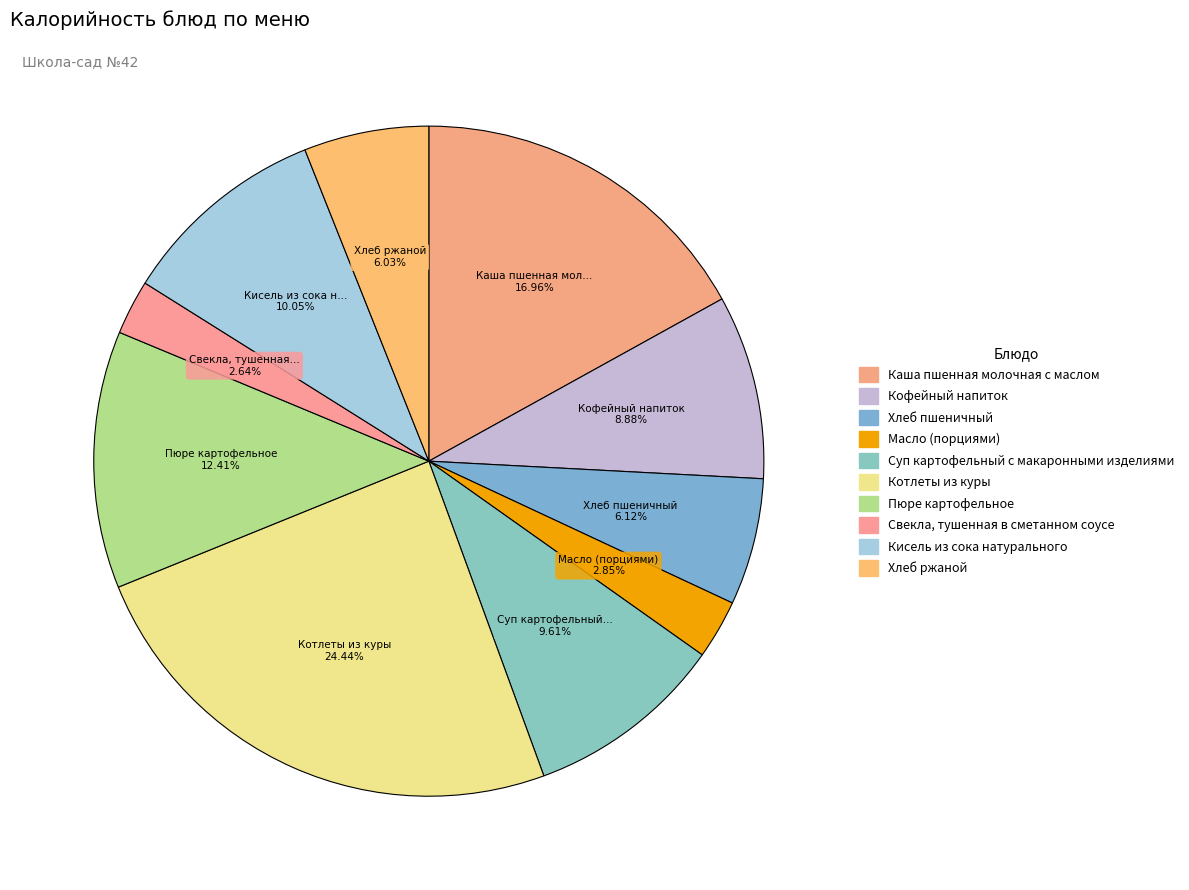

To the nearest percent, what is the combined percentage of Котлеты из куры and Кофейный напиток?

33%